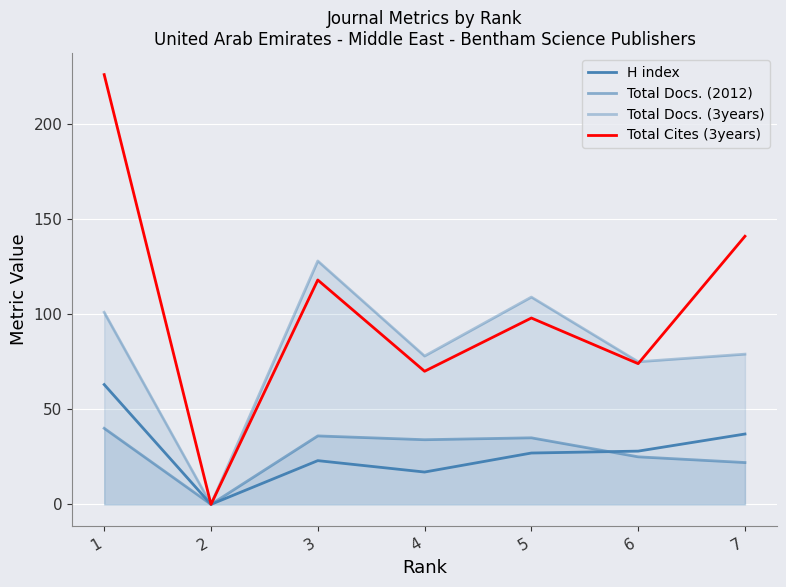

Which category has the lowest value across all series?

2